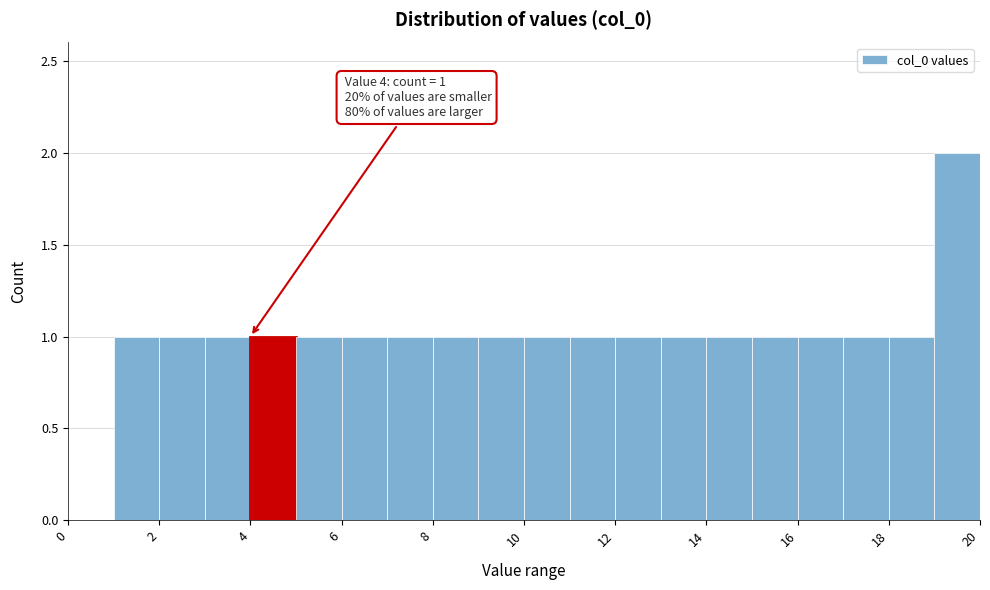

Which range on the x-axis has the tallest bar?

19 to 20